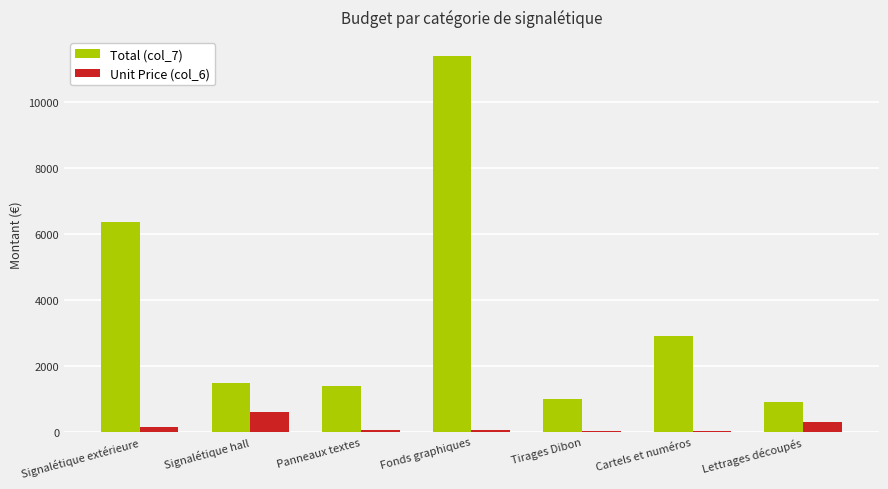

The value of Total (col_7) at Fonds graphiques is 3215. True or false?

False